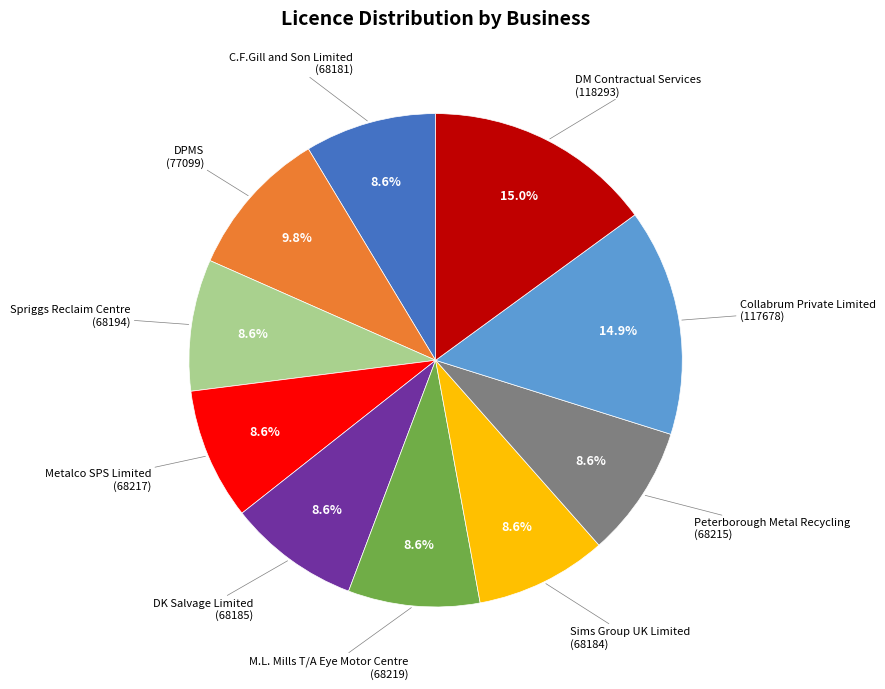

To the nearest percent, what is the difference between the largest and smallest slice percentages?

6%